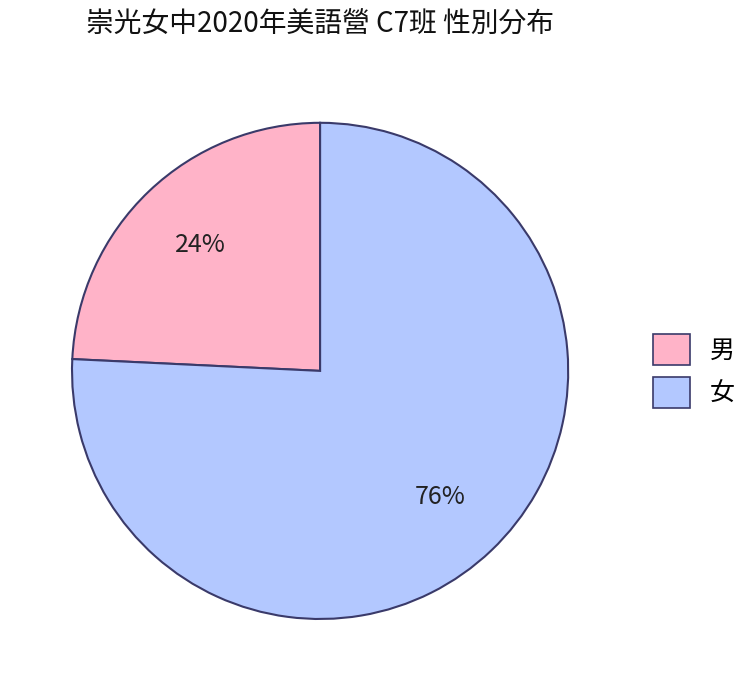

To the nearest percent, what percentage of the pie is 女?

76%